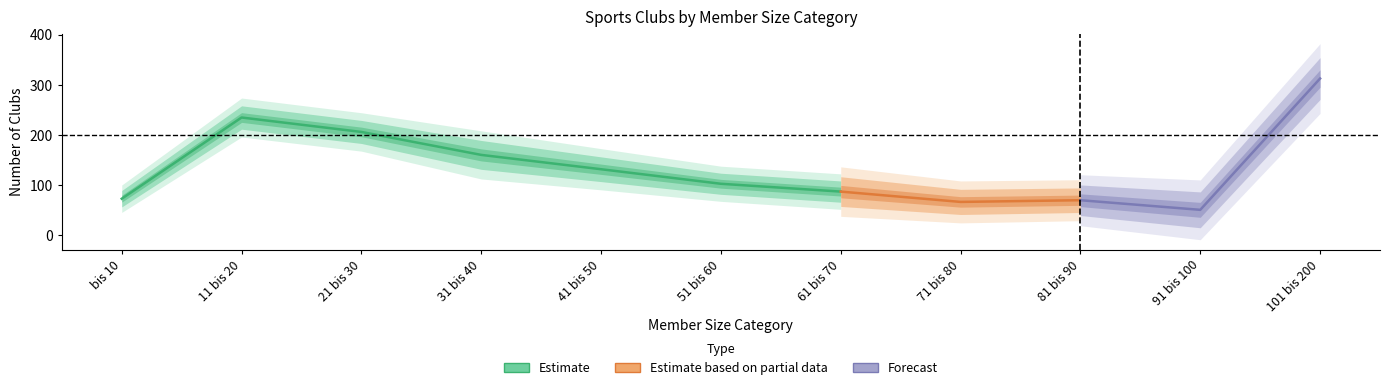

Does the chart have visible grid lines?

No